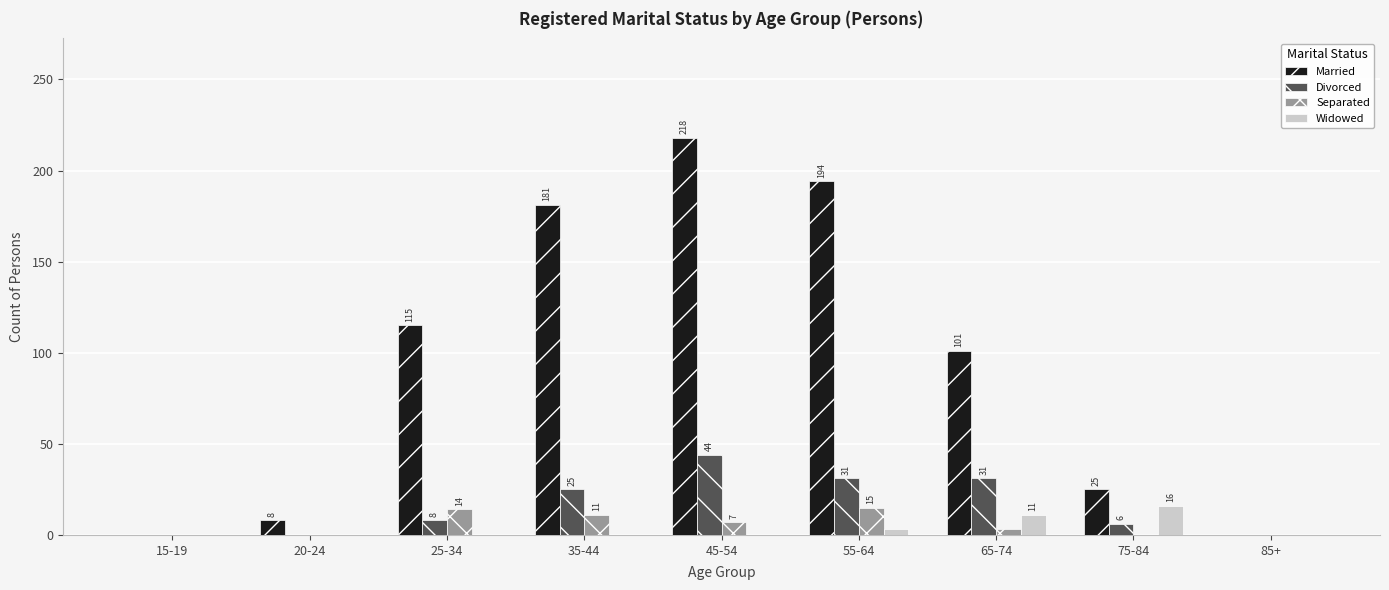

What is the maximum value shown in the chart?

218